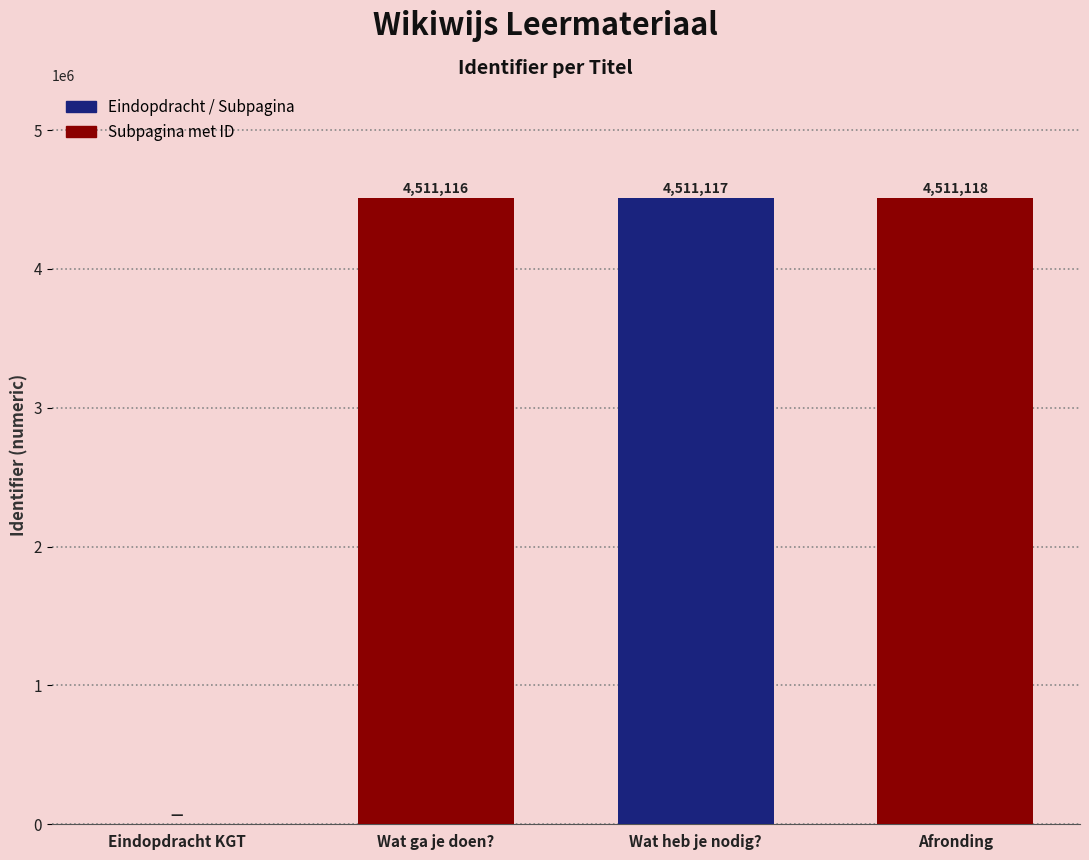

The chart shows a value of 4511118 at Afronding. True or false?

True